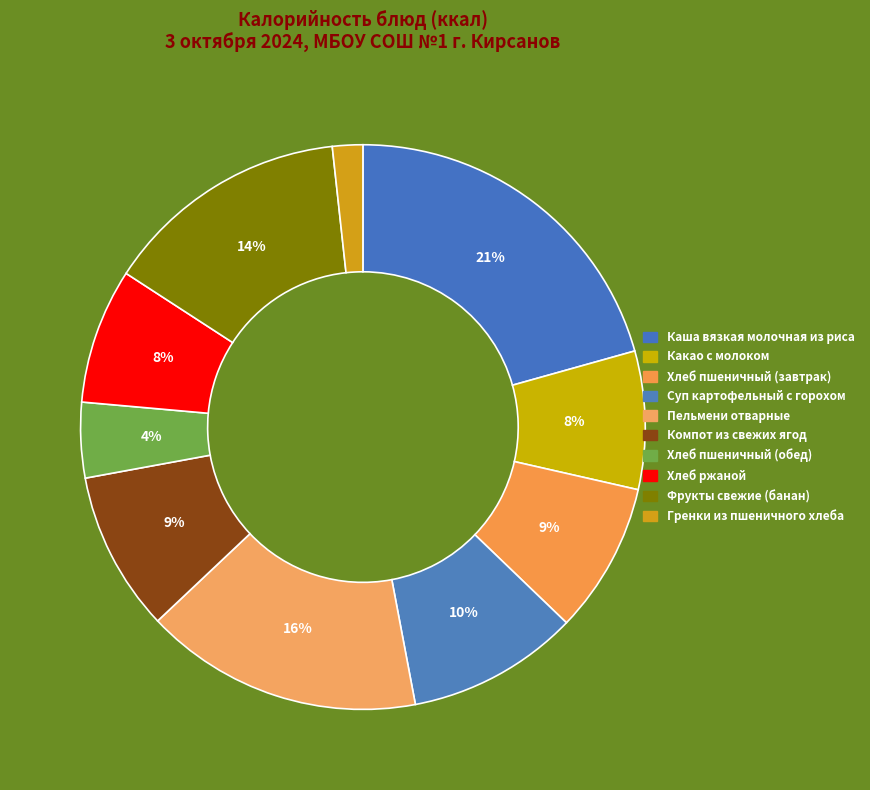

Which category has the smallest portion of the pie?

Гренки из пшеничного хлеба